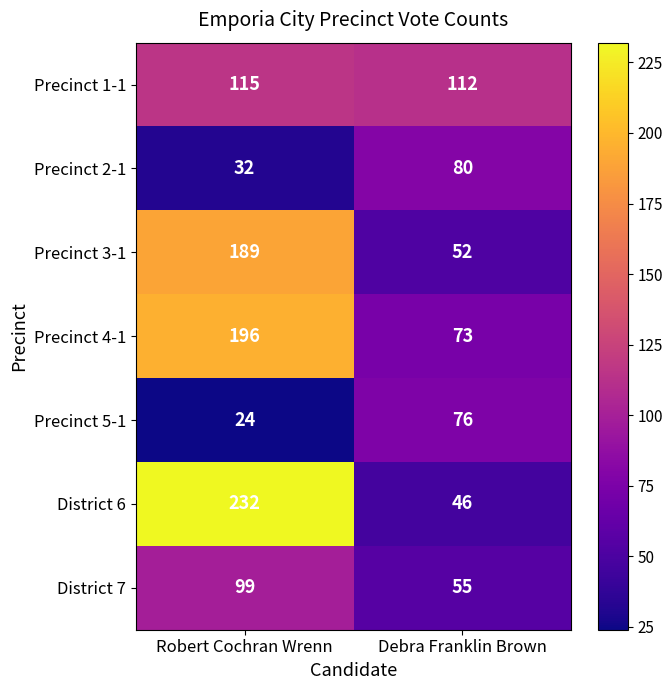

Which series has the largest range (max minus min)?

District 6